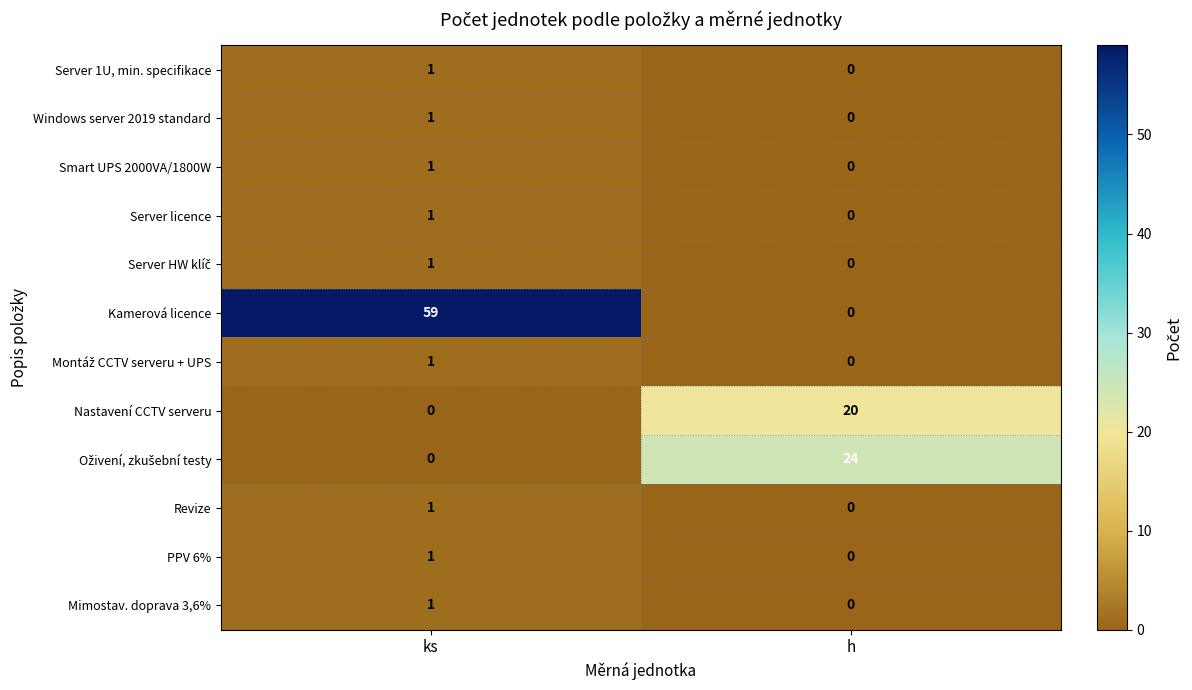

What is the difference between the highest and lowest values at h?

24